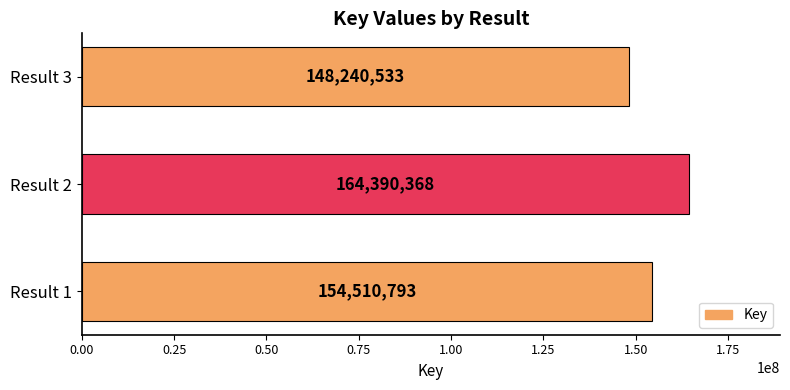

How many bars are there in total?

3